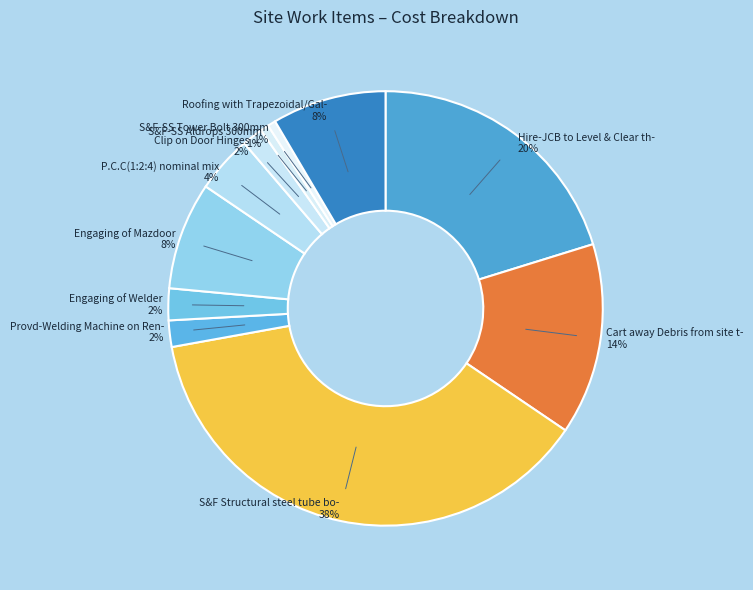

What percentage is the S&F-SS Tower Bolt 300mm slice, to the nearest percent?

1%